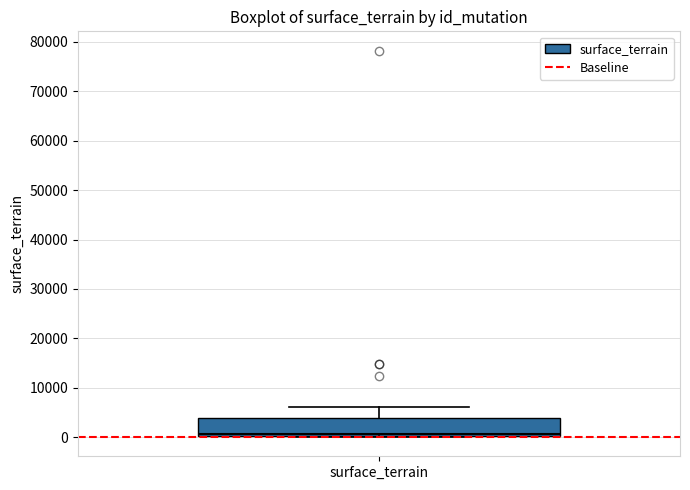

Transcribe this box plot: give where the median line is, the range the box spans, and where the two whiskers end, as read against the y-axis. The values are not printed on the chart, so give them approximately, as read against the axis.

median 1000, box 0 to 4000, whiskers 0 to 6000